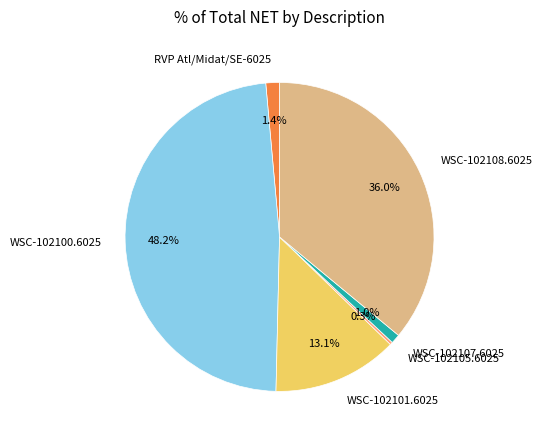

Between WSC-102100.6025 and WSC-102105.6025, which is larger?

WSC-102100.6025